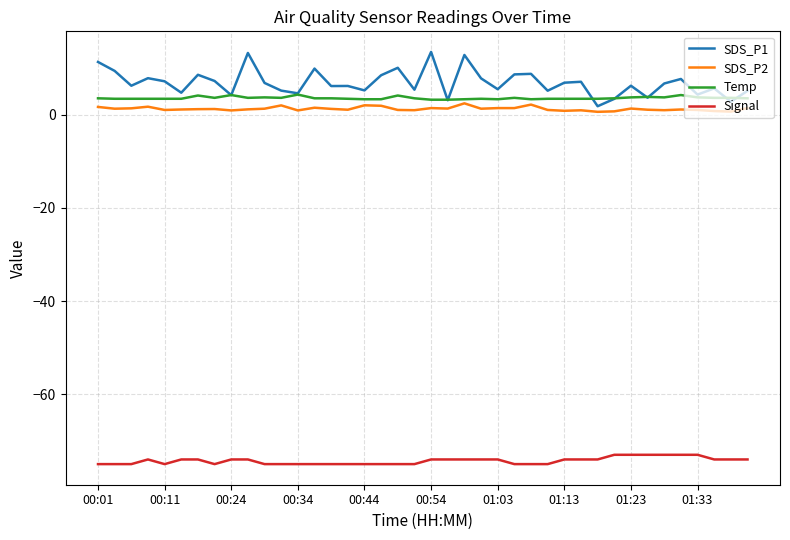

True or false: Signal and Temp intersect in this chart.

False